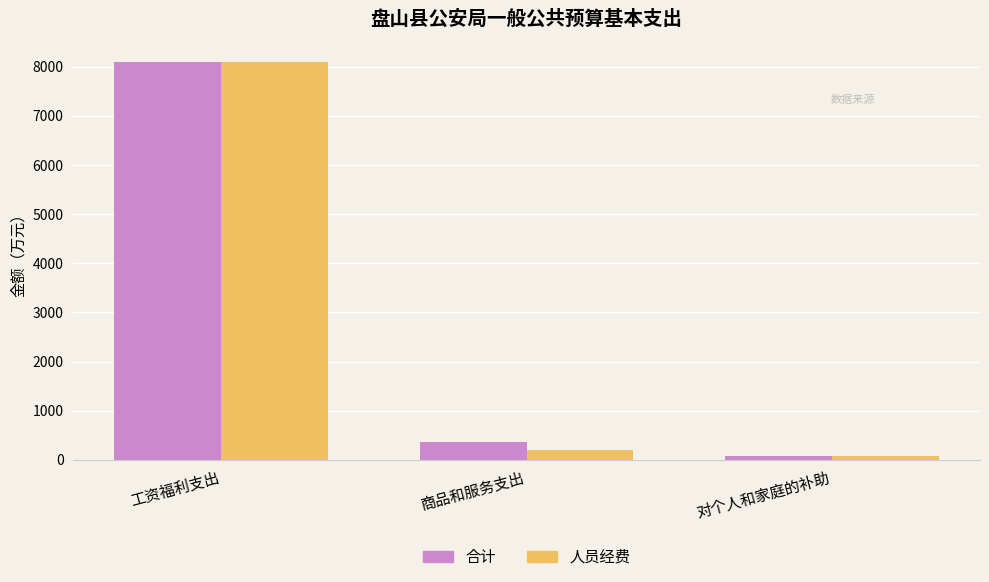

What is the label of the 1st bar from the right?

对个人和家庭的补助